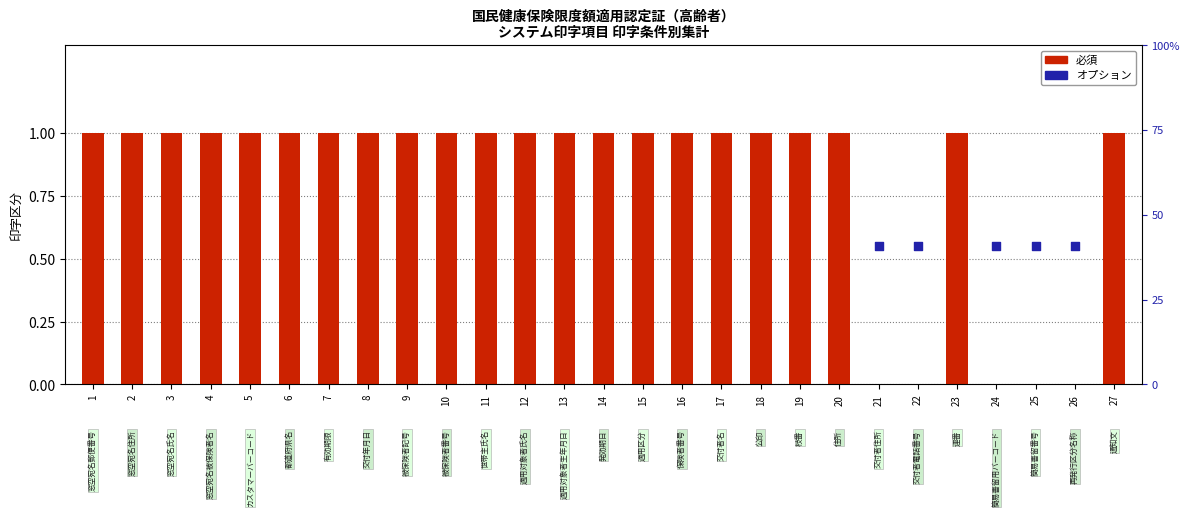

What is the change in value from 10 to 21?

-1